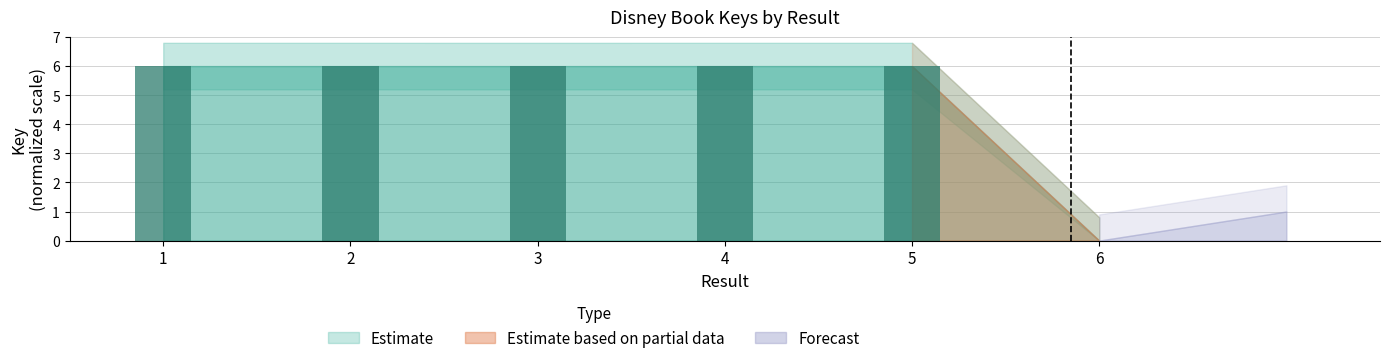

Read the value at 2.

6.0